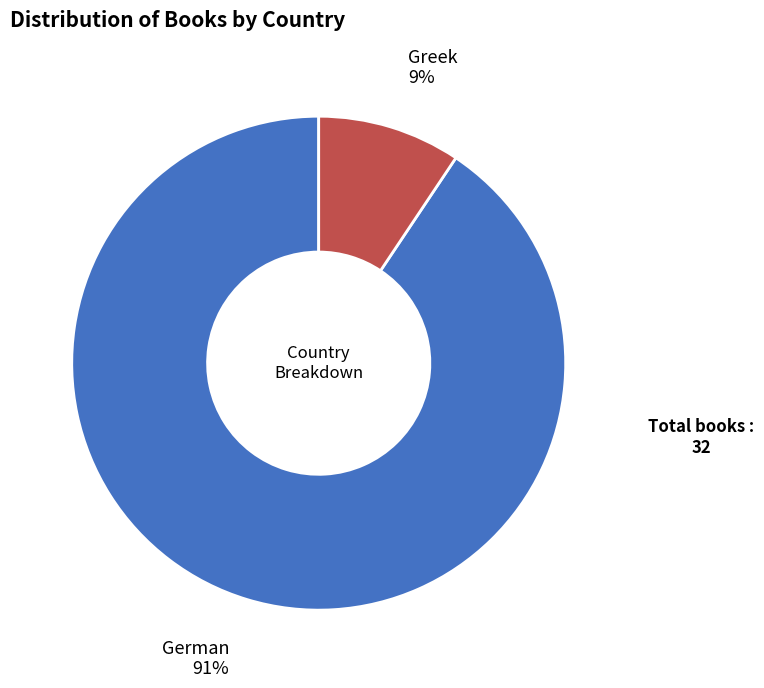

Count the number of slices in the pie.

2